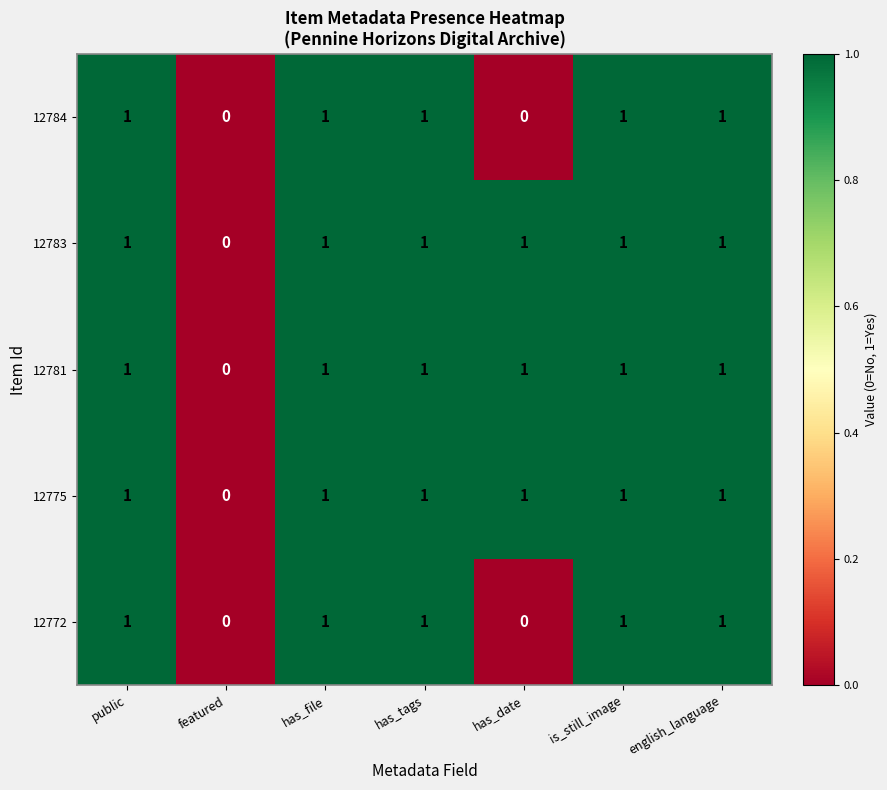

How many 12784 values are between 0 and 1?

7